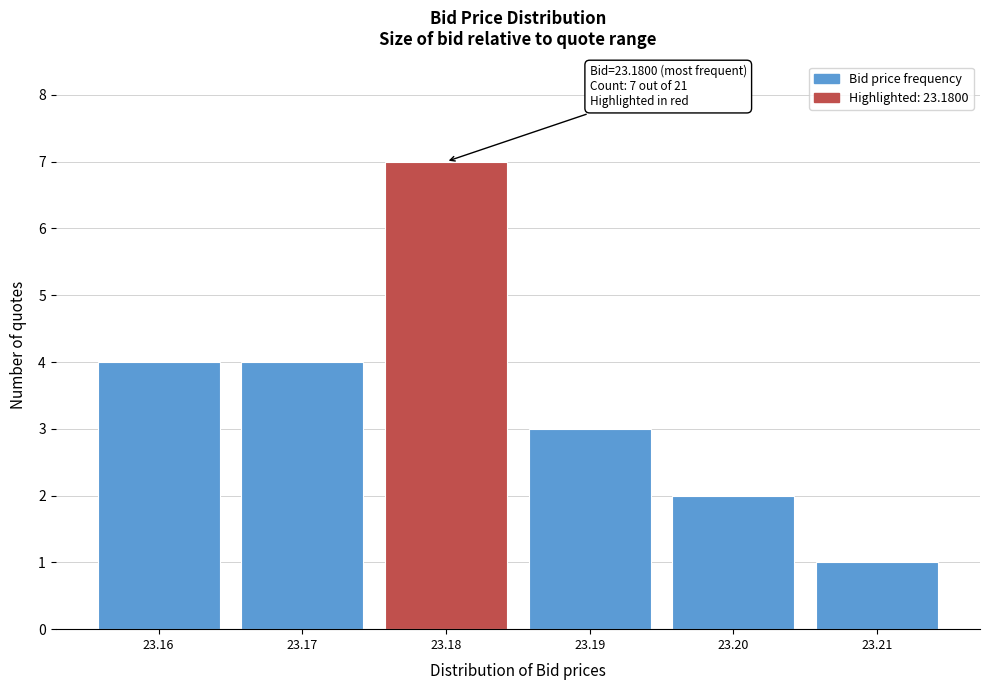

Reading left to right, list all the values displayed in this chart.

23.16=4	23.17=4	23.18=7	23.19=3	23.20=2	23.21=1